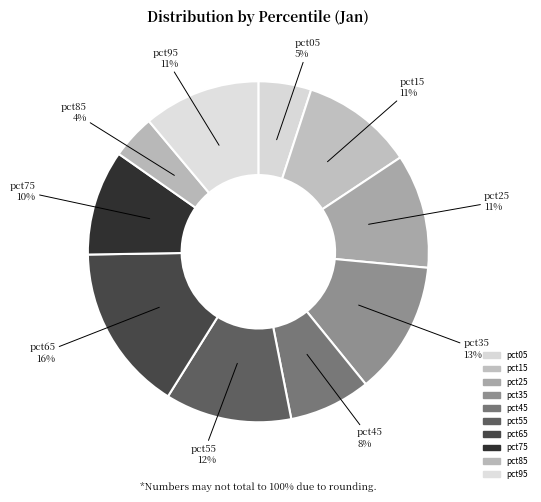

Which category has the biggest portion of the pie?

pct65